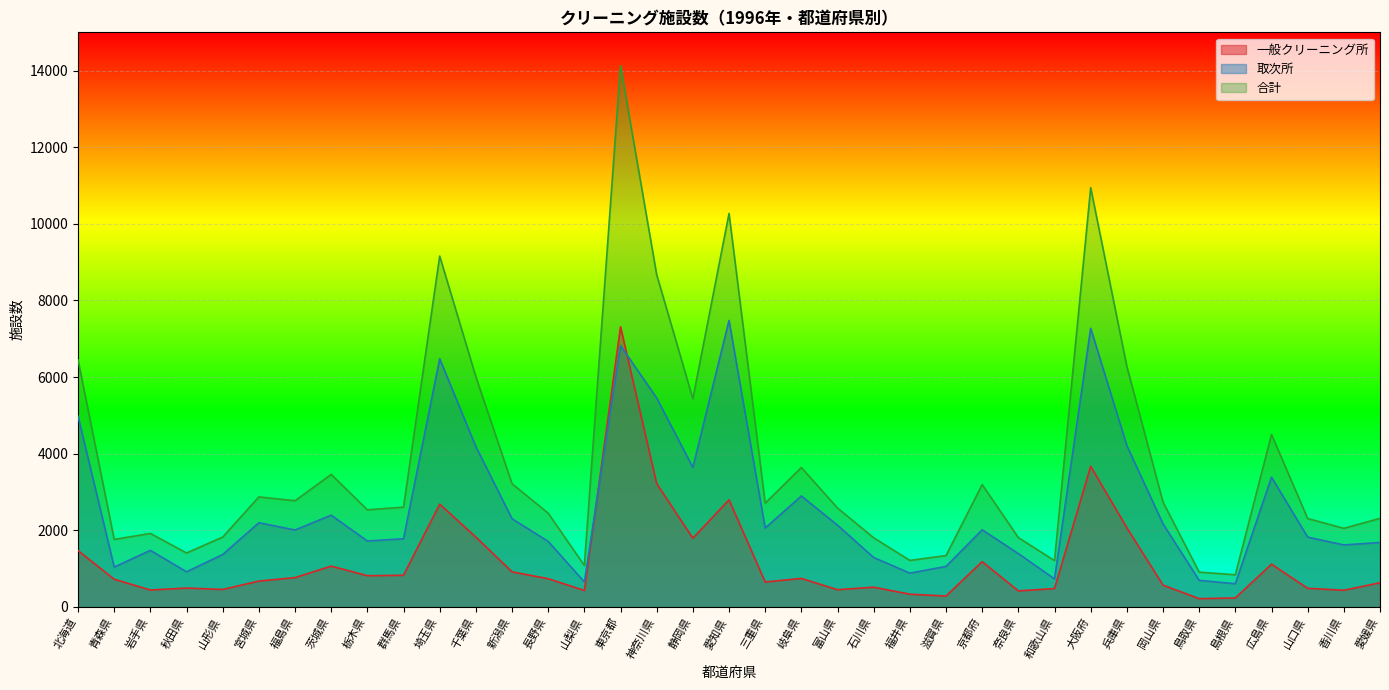

List the labels in order of 取次所 value, largest first.

愛知県, 大阪府, 東京都, 埼玉県, 神奈川県, 北海道, 兵庫県, 千葉県, 静岡県, 広島県, 岐阜県, 茨城県, 新潟県, 宮城県, 岡山県, 富山県, 三重県, 京都府, 福島県, 山口県, 群馬県, 栃木県, 長野県, 愛媛県, 香川県, 岩手県, 奈良県, 山形県, 石川県, 滋賀県, 青森県, 秋田県, 福井県, 和歌山県, 鳥取県, 山梨県, 島根県